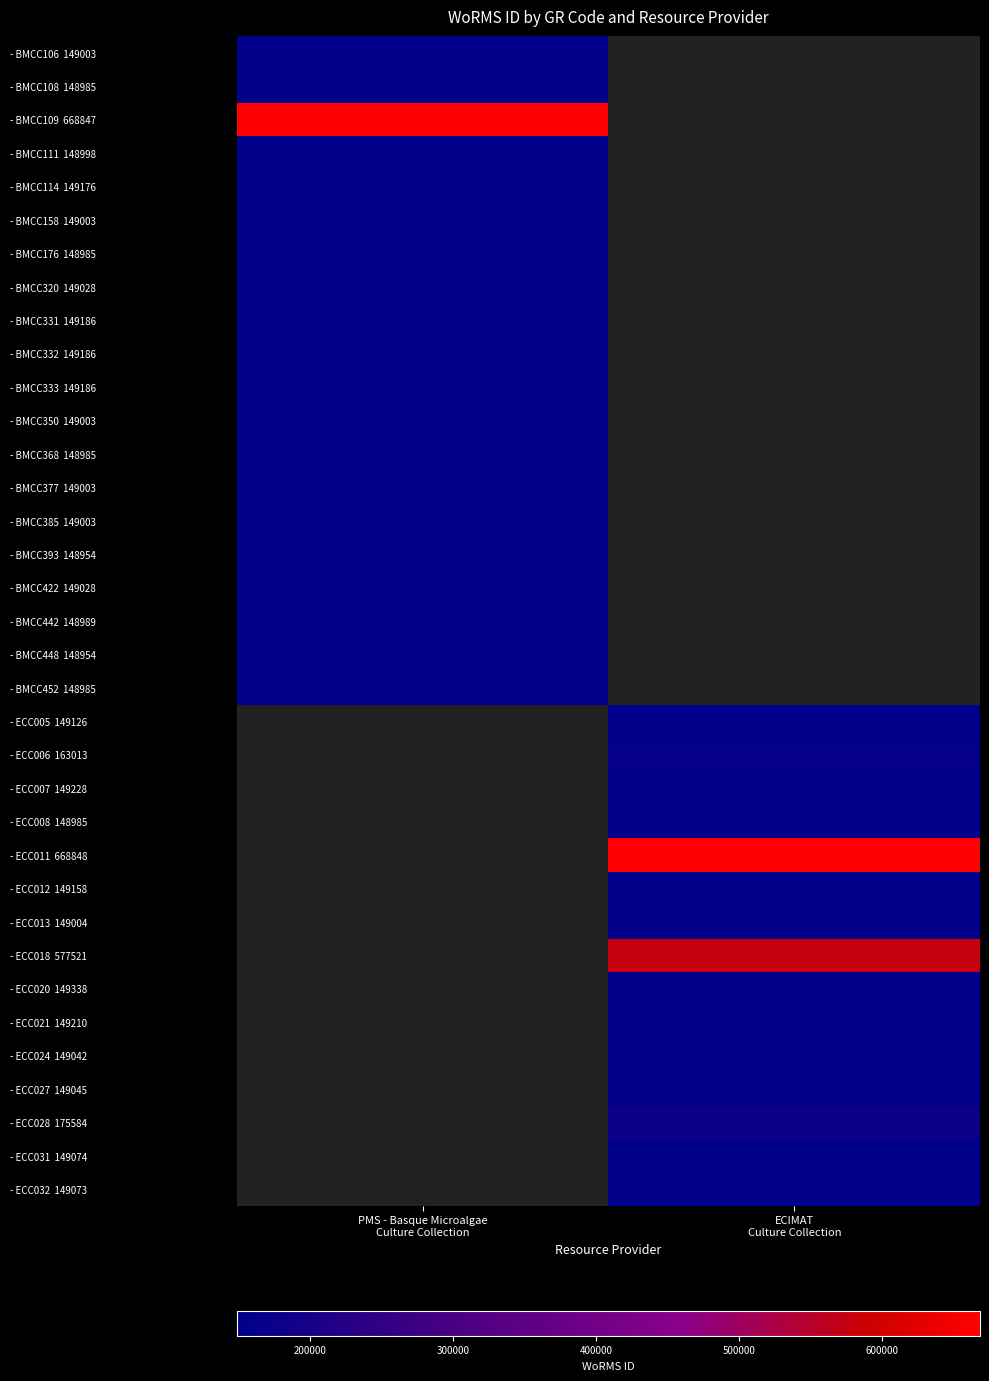

Rank the categories by - BMCC377 149003 value from lowest to highest.

PMS - Basque Microalgae Culture Collection, ECIMAT Culture Collection